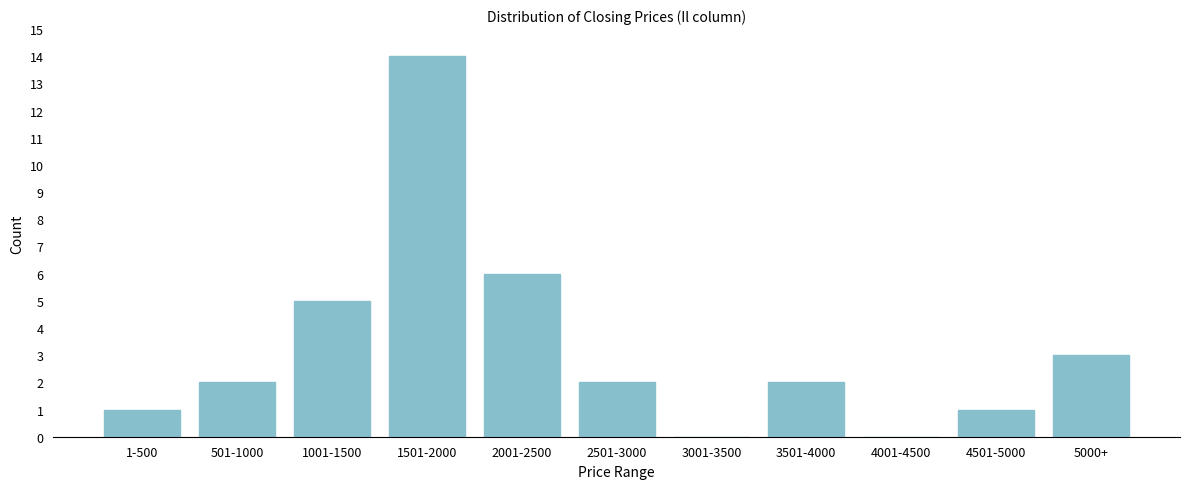

Reading left to right, transcribe all the data shown in this chart.

1-500=1	501-1000=2	1001-1500=5	1501-2000=14	2001-2500=6	2501-3000=2	3001-3500=0	3501-4000=2	4001-4500=0	4501-5000=1	5000+=3